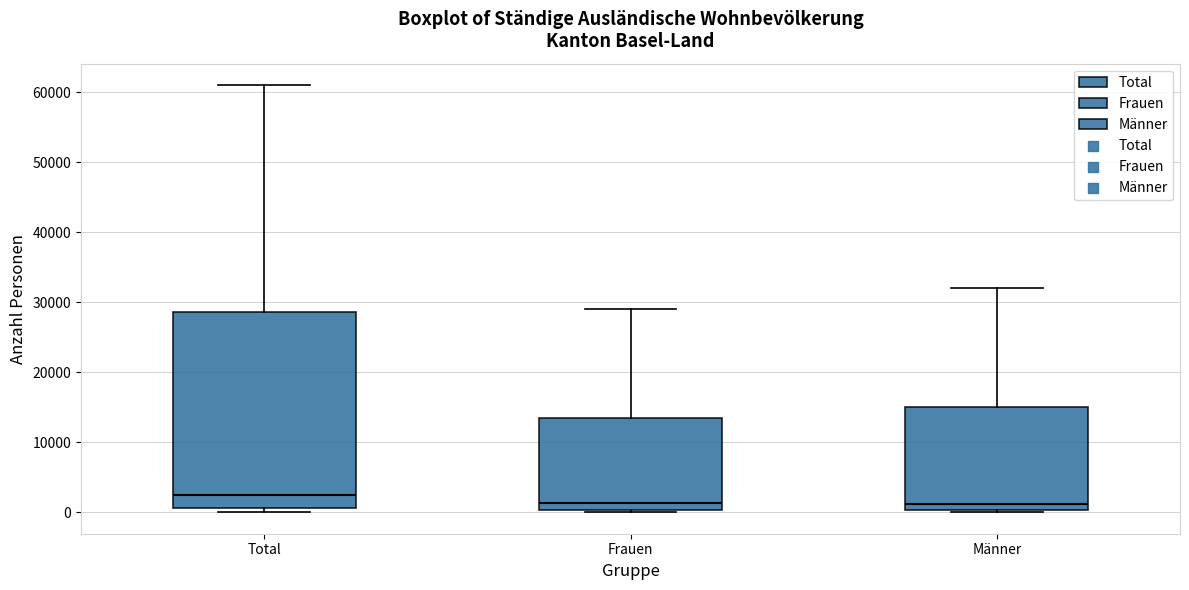

Which box has the highest median line?

Total